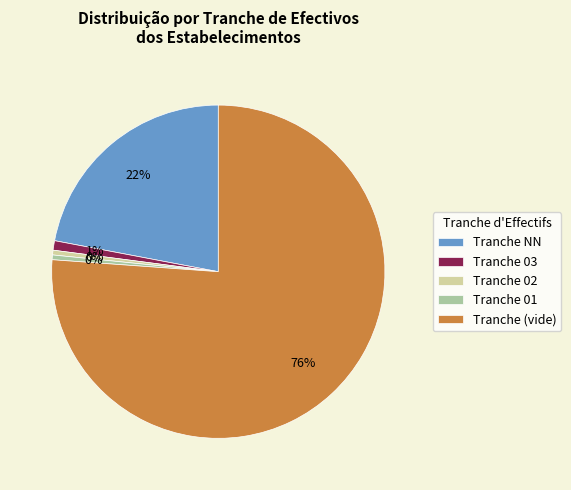

What percentage is the Tranche NN slice, to the nearest percent?

22%